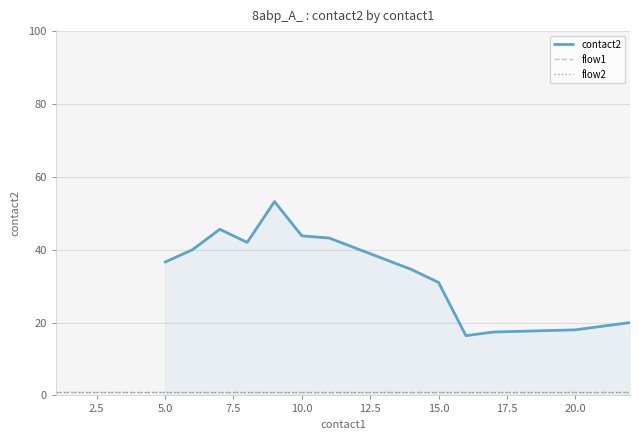

Is the value of contact2 at 16 greater than the value of flow2 at 5?

Yes